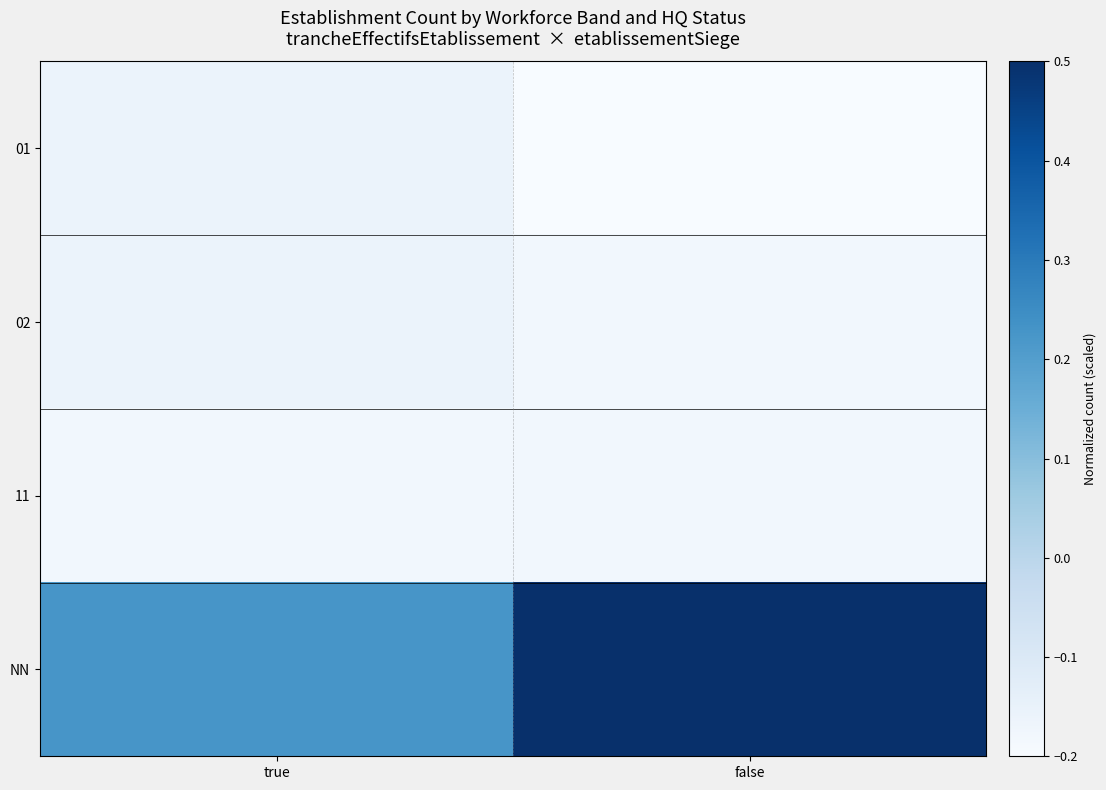

Which series has the widest spread of values?

NN